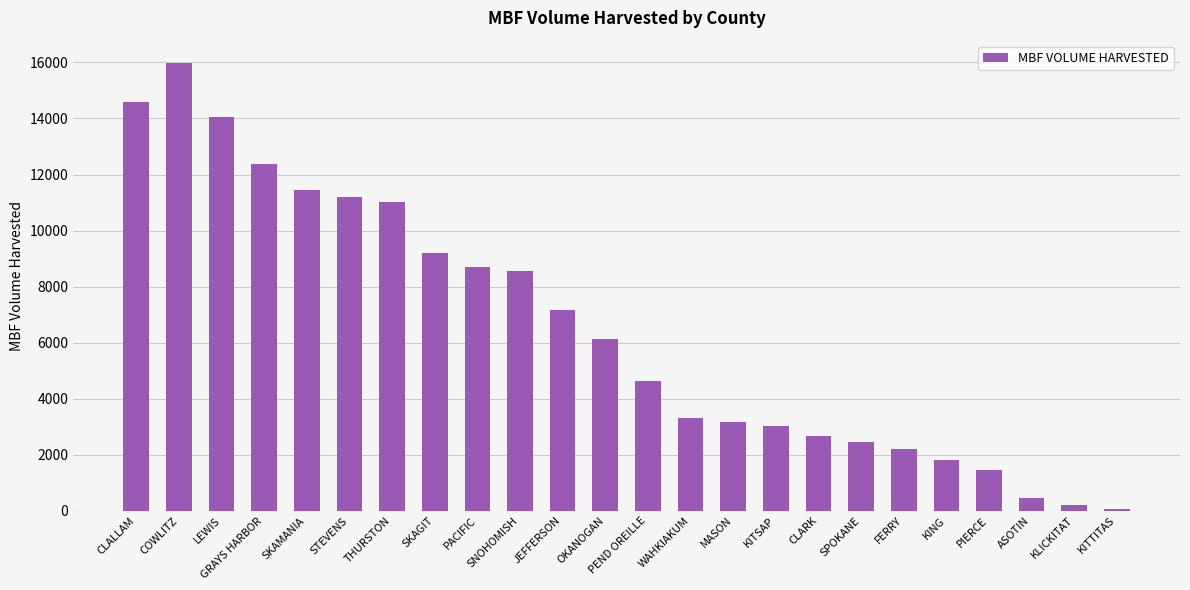

Rank the categories by value from highest to lowest.

COWLITZ, CLALLAM, LEWIS, GRAYS HARBOR, SKAMANIA, STEVENS, THURSTON, SKAGIT, PACIFIC, SNOHOMISH, JEFFERSON, OKANOGAN, PEND OREILLE, WAHKIAKUM, MASON, KITSAP, CLARK, SPOKANE, FERRY, KING, PIERCE, ASOTIN, KLICKITAT, KITTITAS